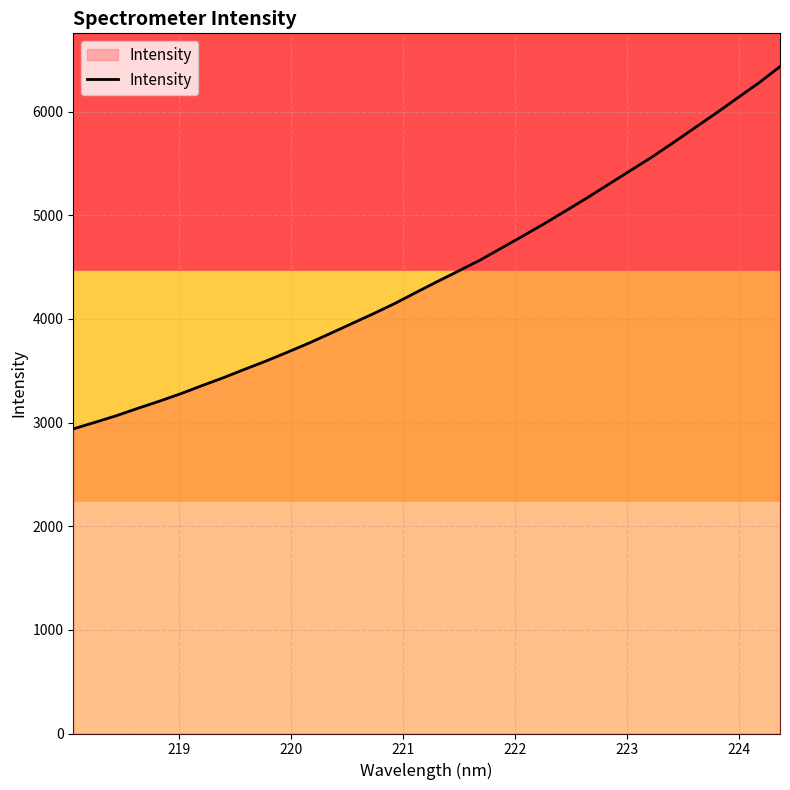

What is the difference between the maximum and minimum values?

3494.5